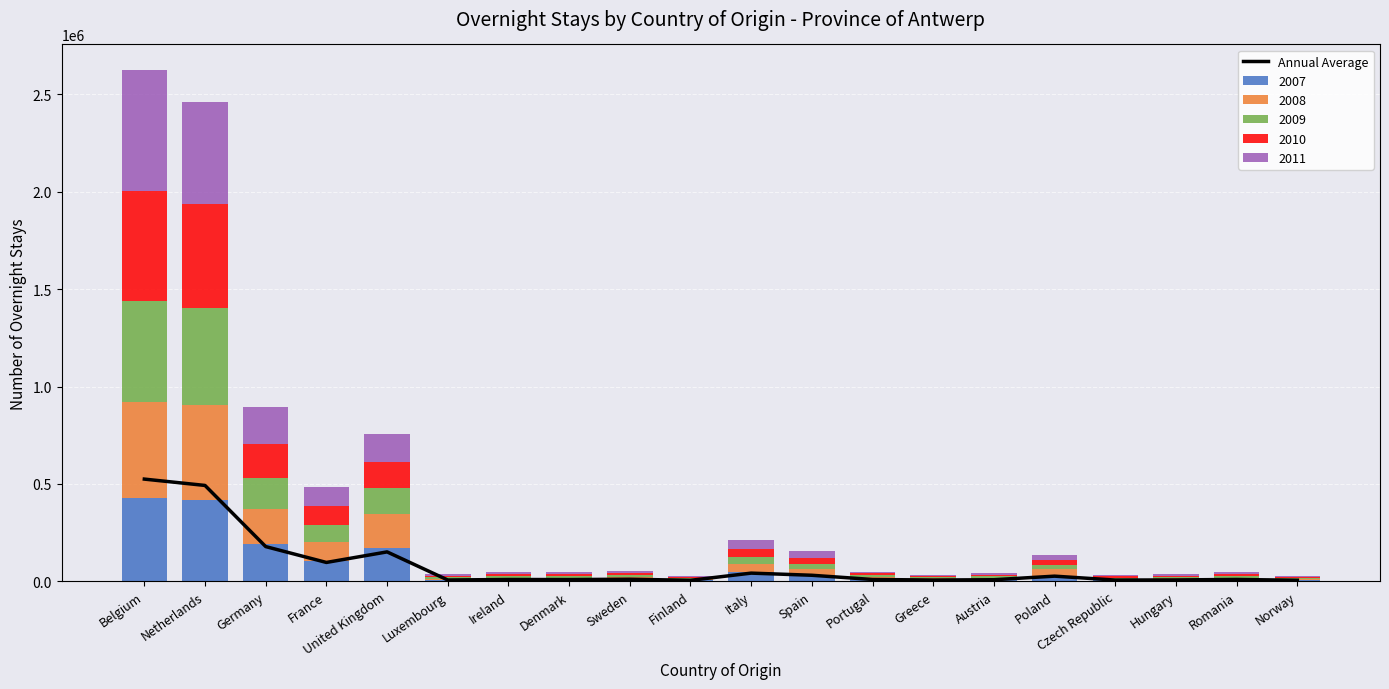

Which category has the lowest value across all series?

Finland